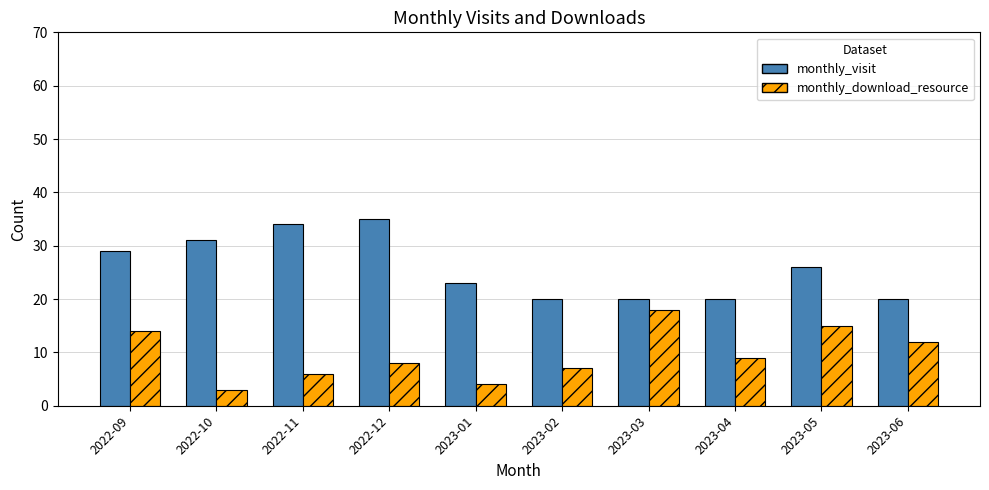

How many values in the monthly_download_resource series are below 9?

5